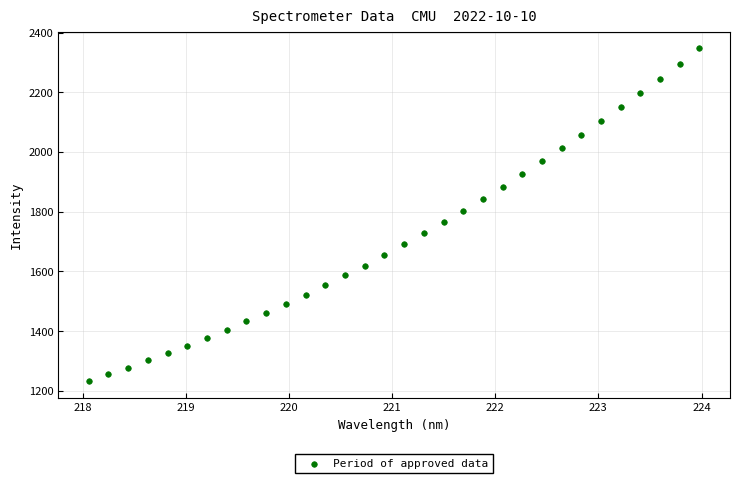

What is the range of Y values (max minus min)?

1115.1